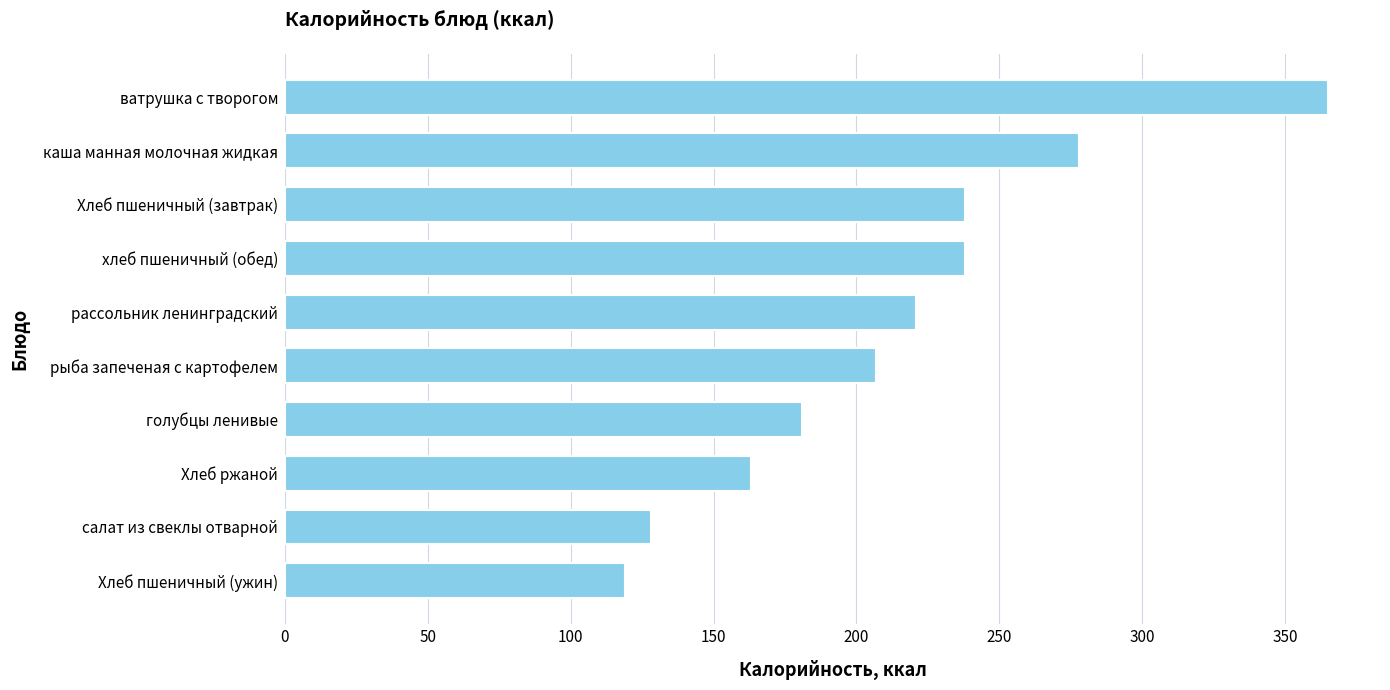

What is the maximum value shown in the chart?

365